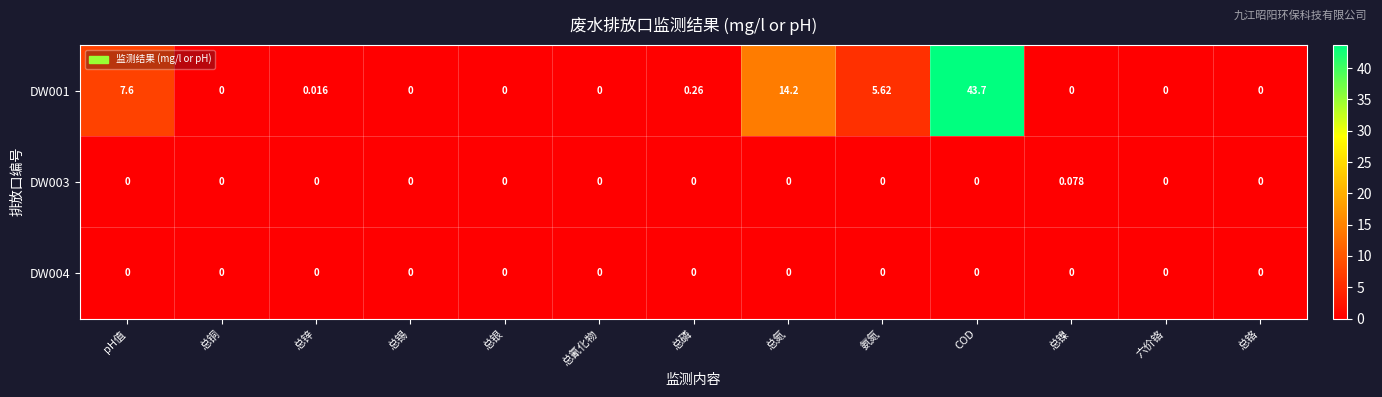

At which label is DW001 closest to 21?

总氮